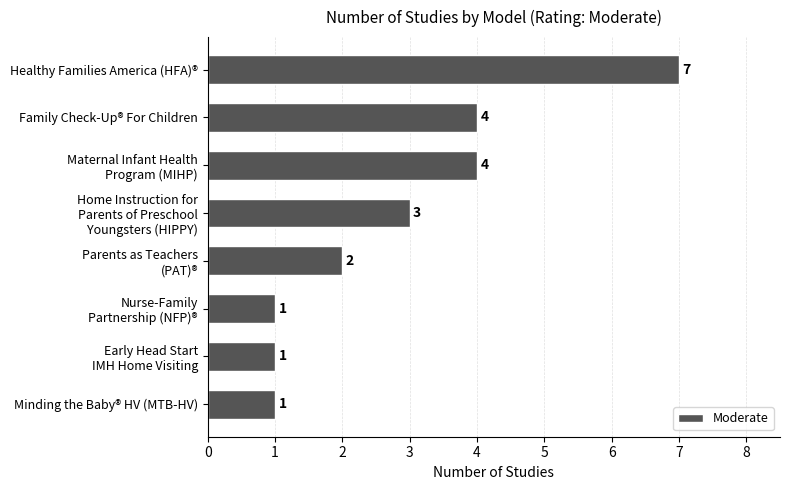

How many values are between 1 and 4?

7